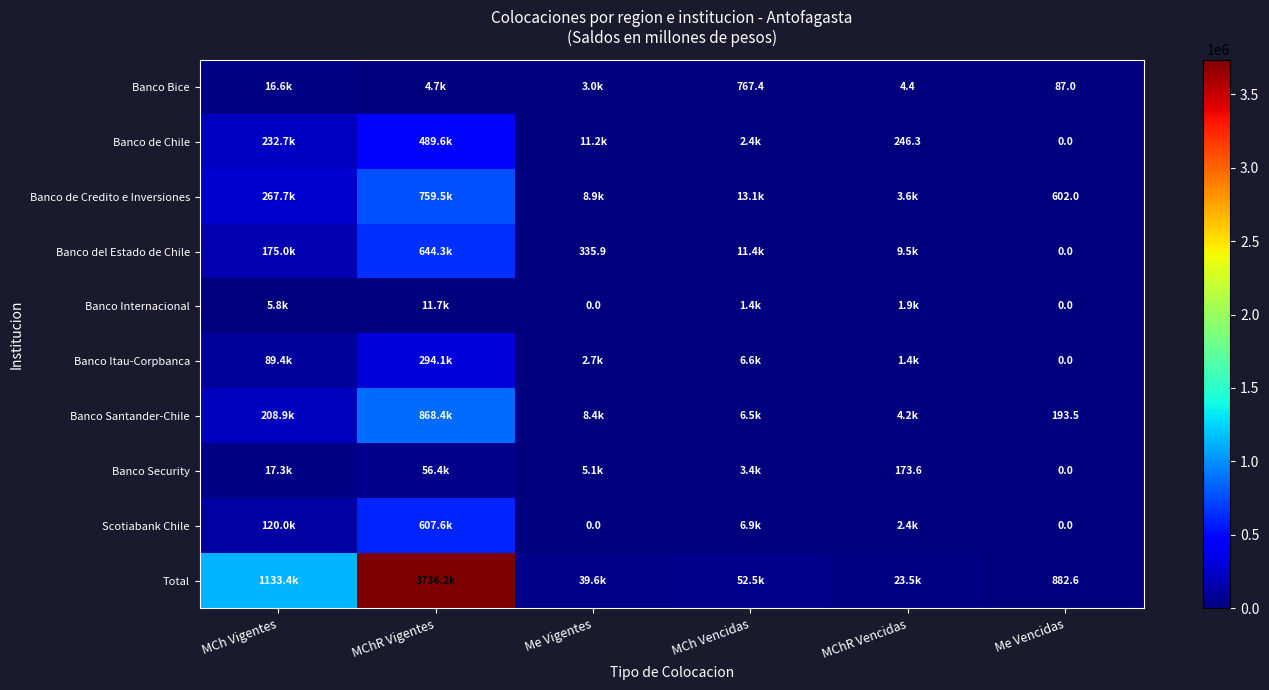

Which category has the lowest value in the Banco Bice series?

MChR Vencidas